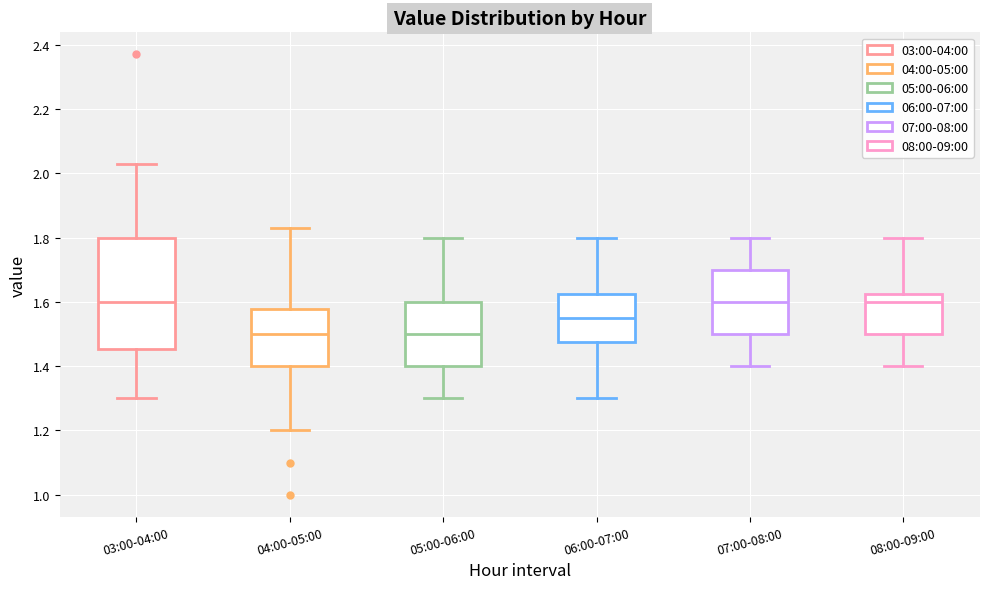

Reading left to right, read every box against the y-axis: the position of its median line, the range the box covers, and the ends of its whiskers. The values are not printed on the chart, so give them approximately, as read against the axis.

03:00-04:00: median 1.60, box 1.46 to 1.80, whiskers 1.30 to 2.04
04:00-05:00: median 1.50, box 1.40 to 1.58, whiskers 1.20 to 1.84
05:00-06:00: median 1.50, box 1.40 to 1.60, whiskers 1.30 to 1.80
06:00-07:00: median 1.56, box 1.48 to 1.62, whiskers 1.30 to 1.80
07:00-08:00: median 1.60, box 1.50 to 1.70, whiskers 1.40 to 1.80
08:00-09:00: median 1.60, box 1.50 to 1.62, whiskers 1.40 to 1.80